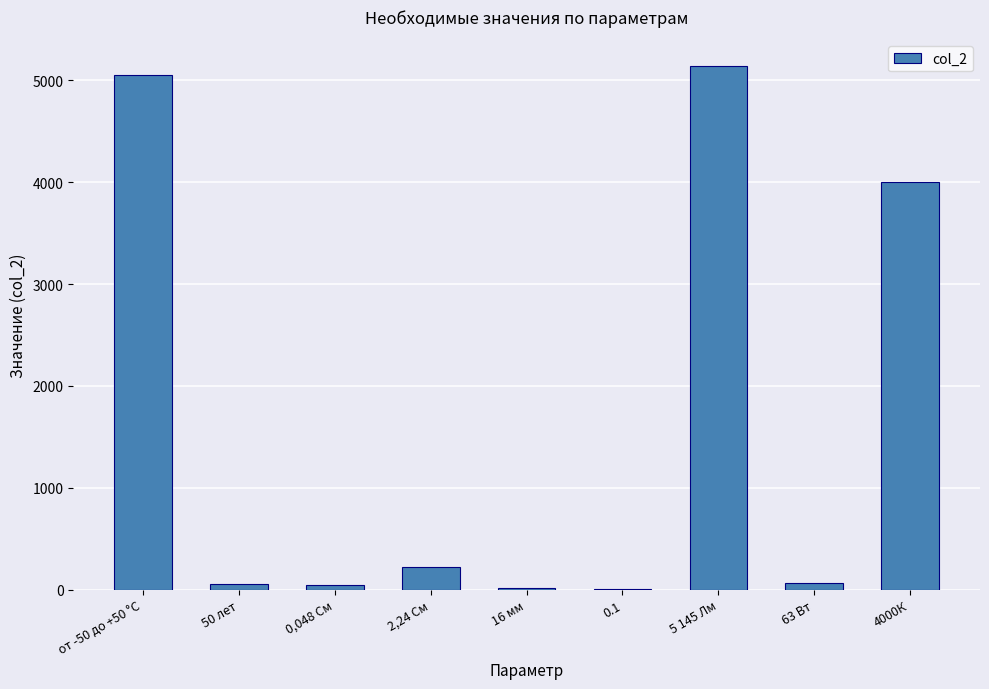

Is it true that the value at 4000К is 4000?

True